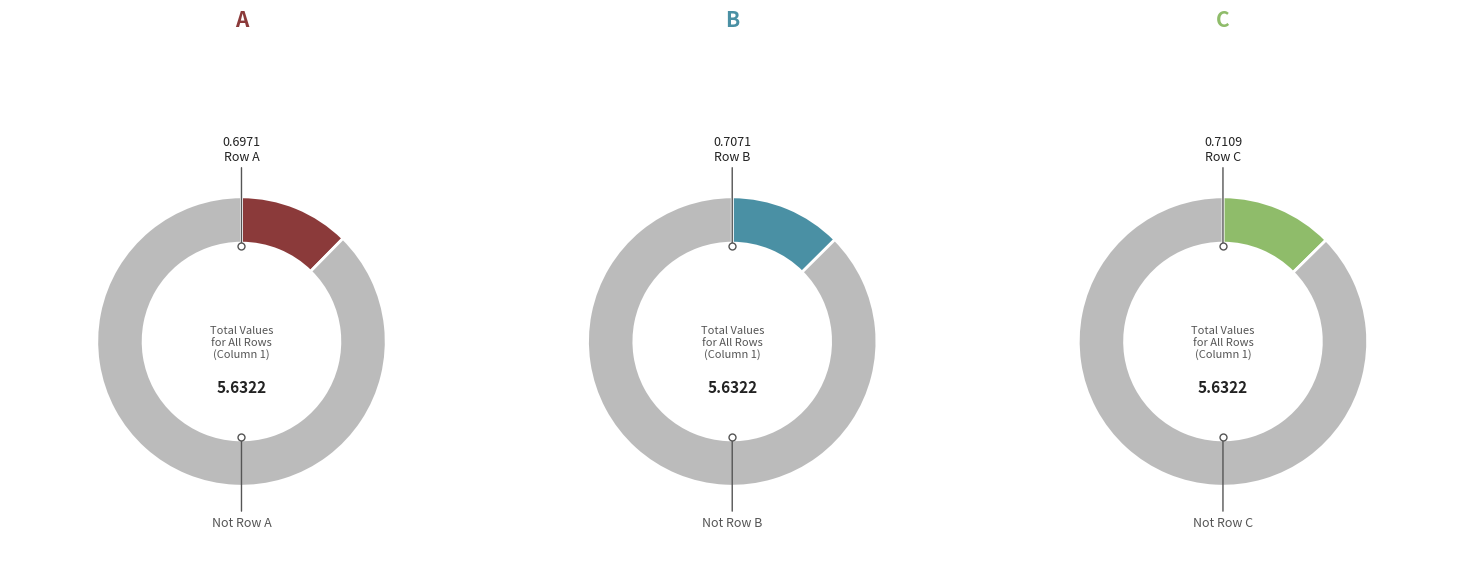

What percentage is the A slice, to the nearest percent?

12%